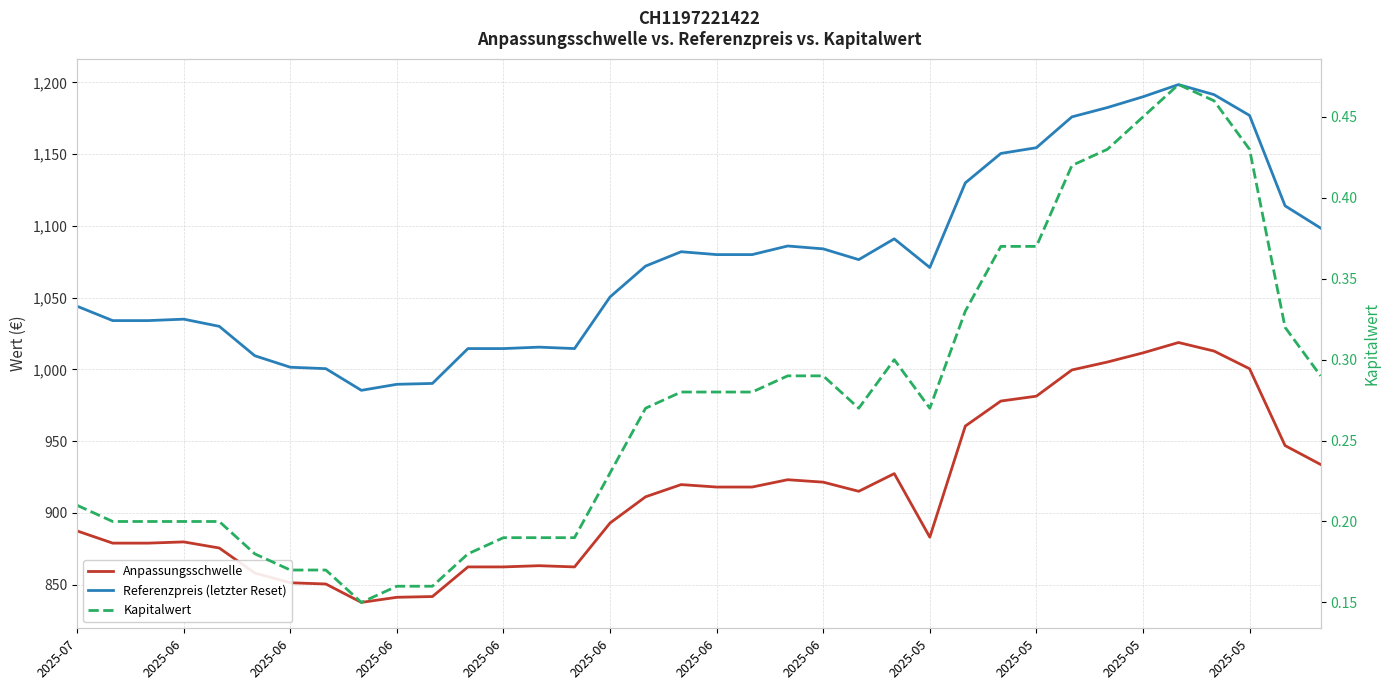

Is it true that Referenzpreis (letzter Reset) equals 1580.1 at 2025-06?

False